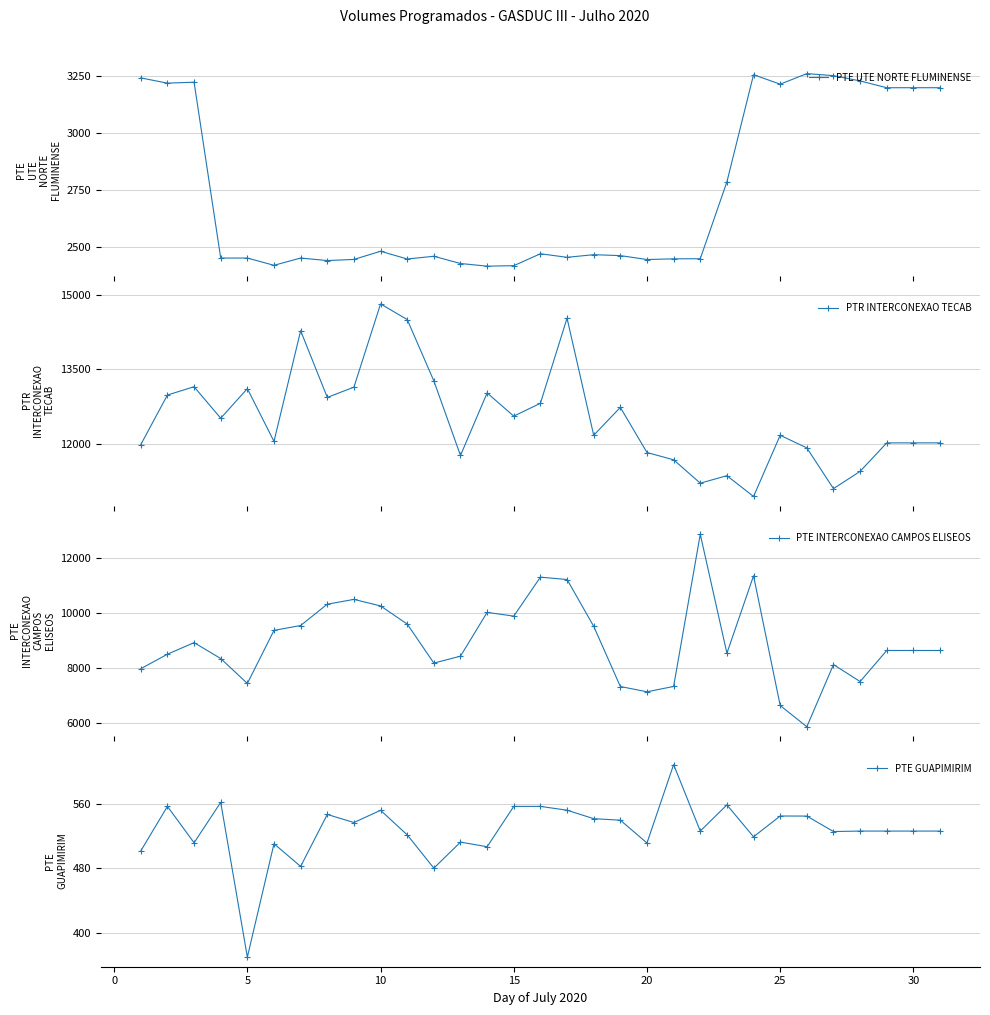

What is the average value of the PTE GUAPIMIRIM series?

527.2